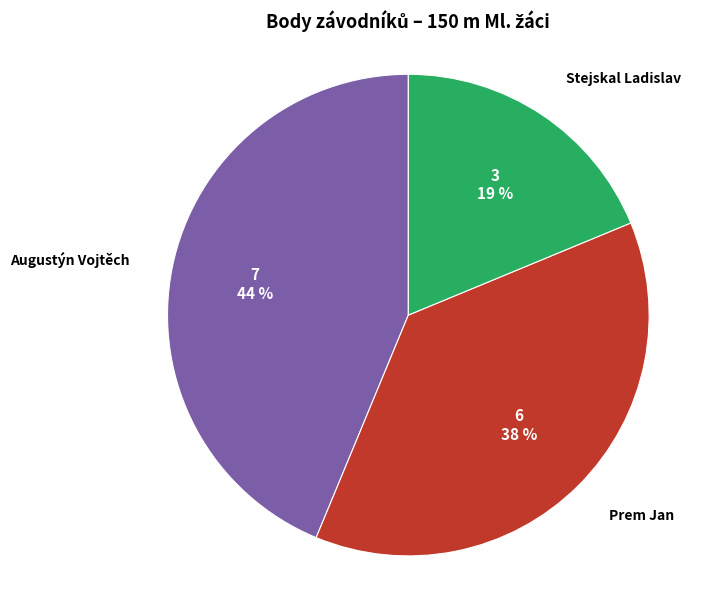

To the nearest percent, what is the average slice percentage?

33%